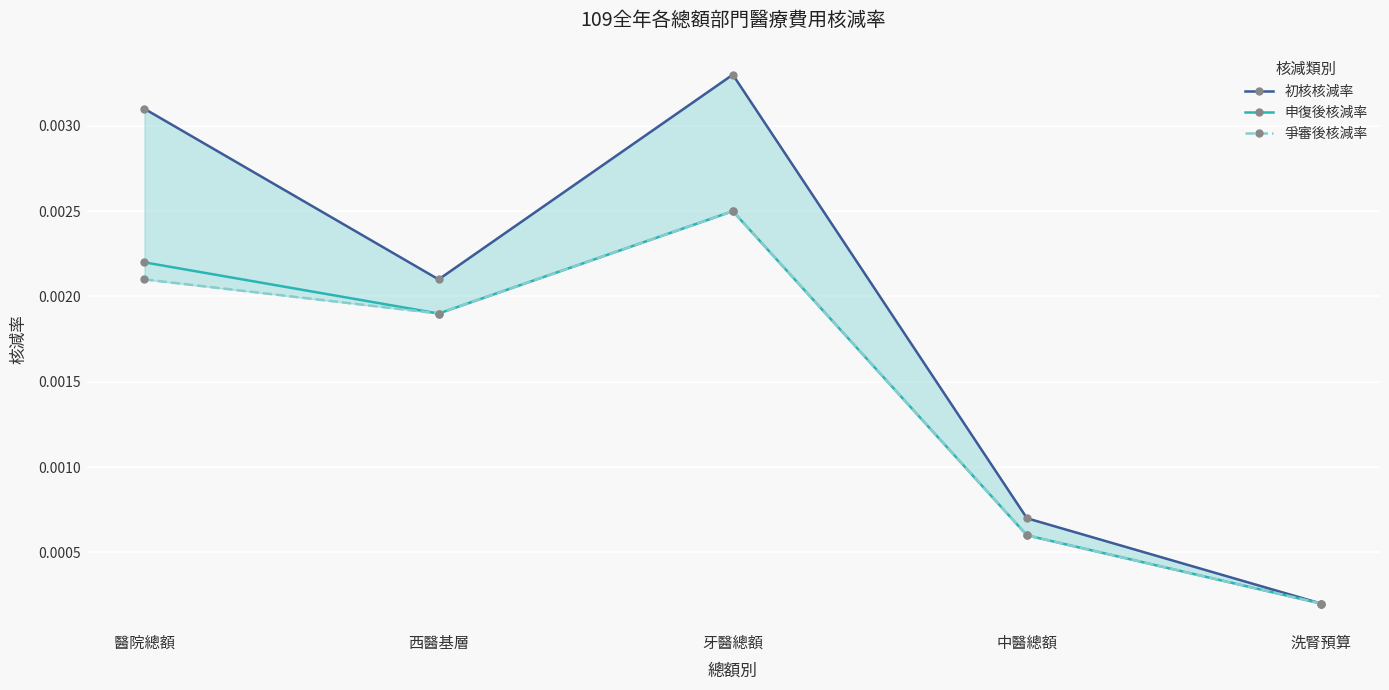

Where is the first local minimum for 申復後核減率?

西醫基層